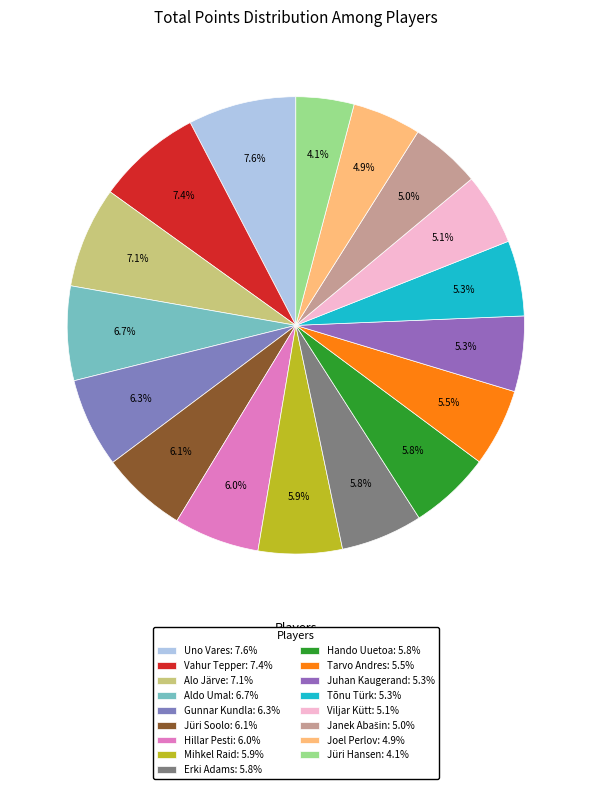

How many slices are in this pie chart?

17